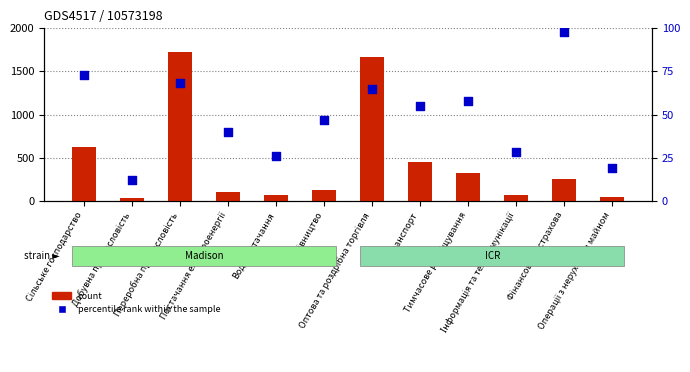

Which series has the widest spread of Y values?

count